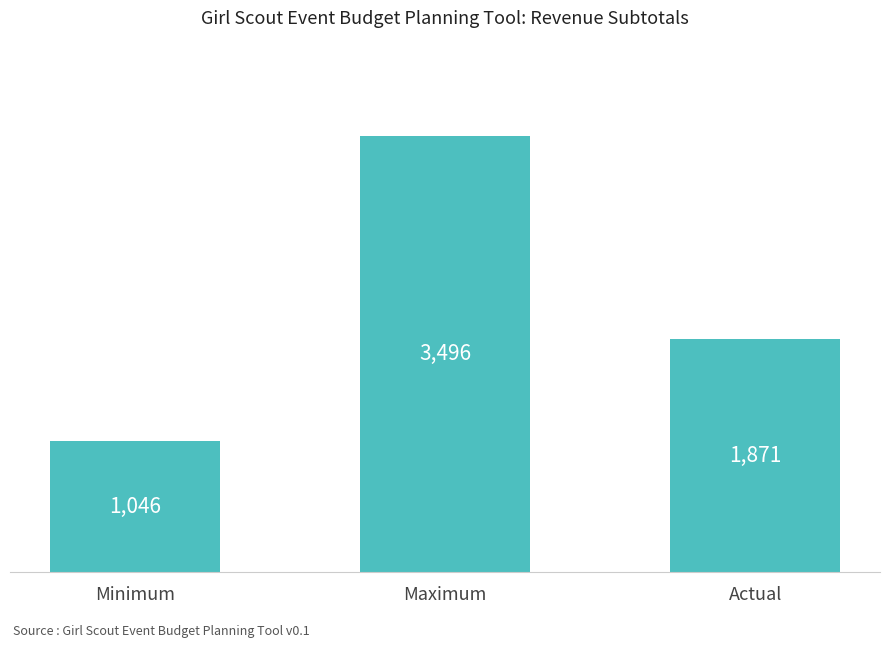

Reading left to right, extract all data points from this chart.

1046	3496	1871